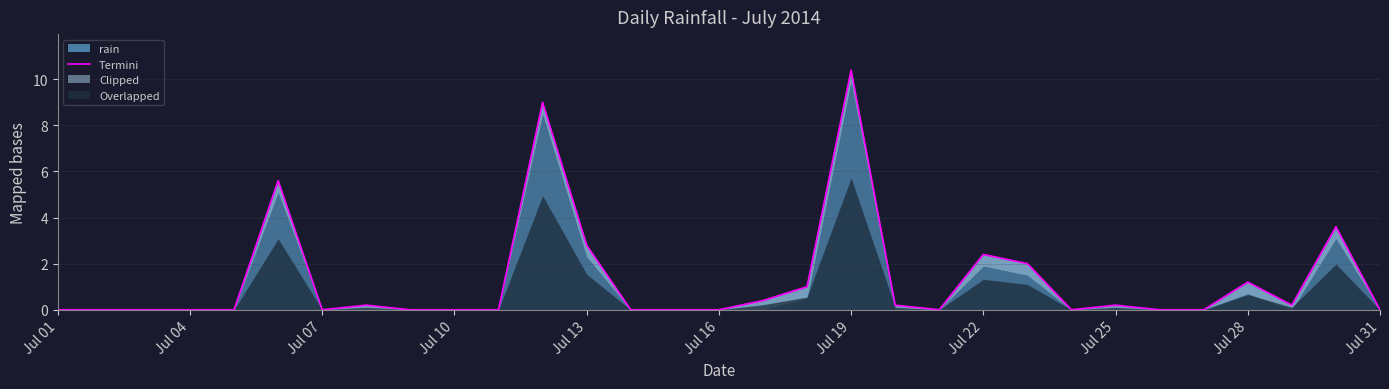

Is it true that the value at 2014-07-27 is -6.3?

False